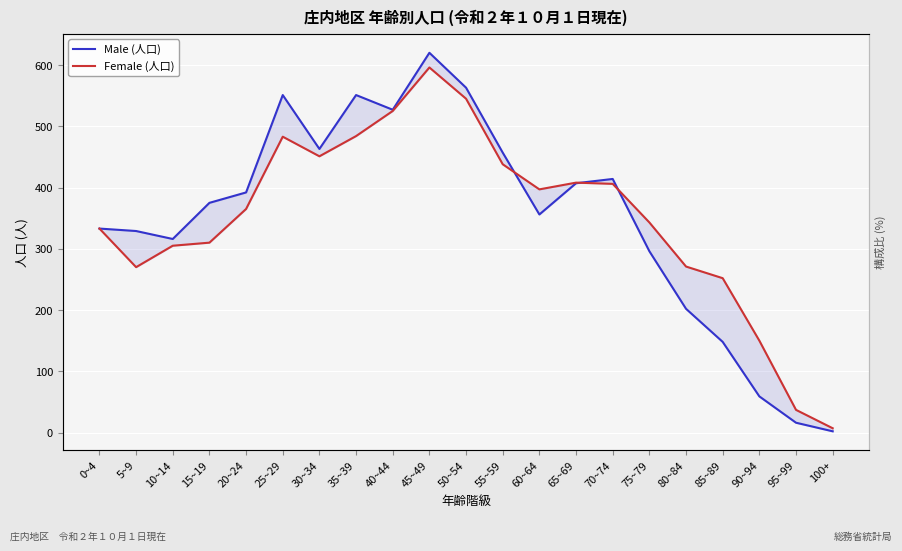

Which has a higher value, 80~84 or 40~44?

40~44